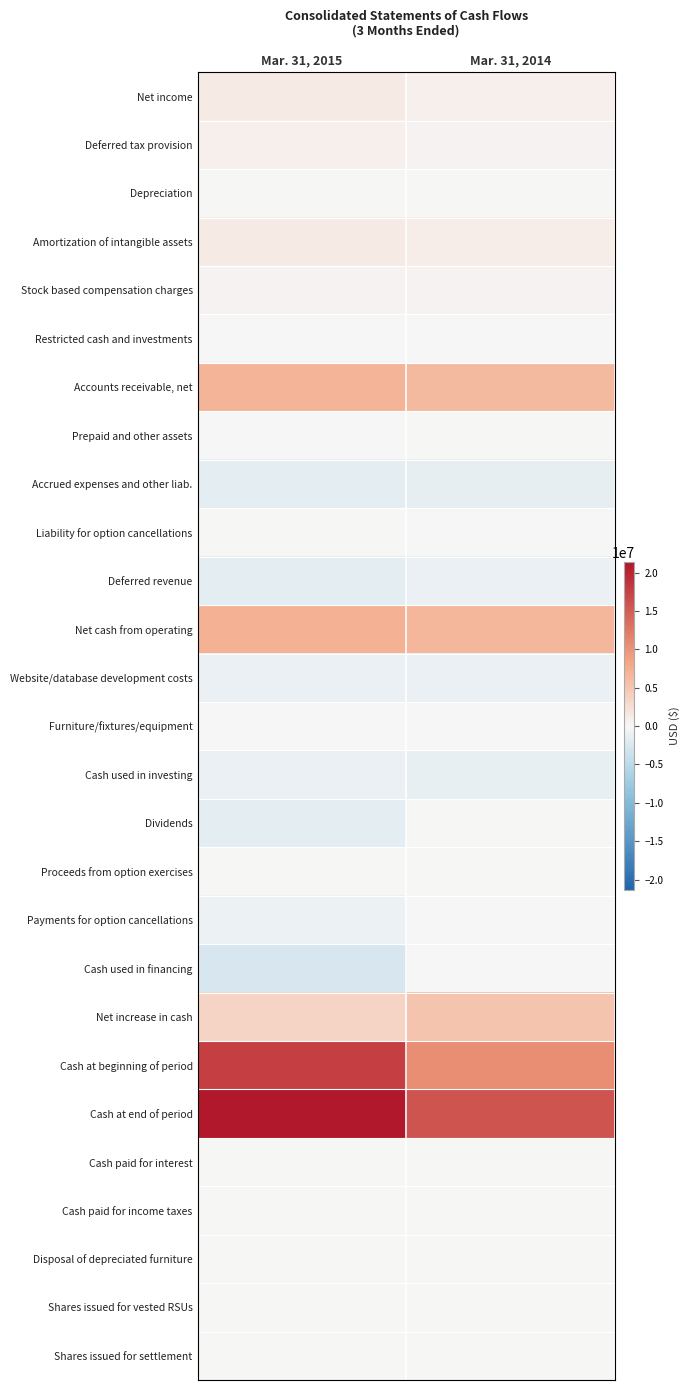

Reading right to left, what are all the values shown in this chart?

Net income: Mar. 31, 2014=669102	Mar. 31, 2015=1222016
Deferred tax provision: Mar. 31, 2014=370000	Mar. 31, 2015=709000
Depreciation: Mar. 31, 2014=91760	Mar. 31, 2015=105958
Amortization of intangible assets: Mar. 31, 2014=1153077	Mar. 31, 2015=1221190
Stock based compensation charges: Mar. 31, 2014=447969	Mar. 31, 2015=446244
Restricted cash and investments: Mar. 31, 2014=-133	Mar. 31, 2015=-131
Accounts receivable, net: Mar. 31, 2014=6262413	Mar. 31, 2015=6855043
Prepaid and other assets: Mar. 31, 2014=575	Mar. 31, 2015=-117523
Accrued expenses and other liab.: Mar. 31, 2014=-1407703	Mar. 31, 2015=-1593205
Liability for option cancellations: Mar. 31, 2014=-12850	Mar. 31, 2015=0
Deferred revenue: Mar. 31, 2014=-1033156	Mar. 31, 2015=-1568506
Net cash from operating: Mar. 31, 2014=6541054	Mar. 31, 2015=7280086
Website/database development costs: Mar. 31, 2014=-1078270	Mar. 31, 2015=-1082189
Furniture/fixtures/equipment: Mar. 31, 2014=-103144	Mar. 31, 2015=-58452
Cash used in investing: Mar. 31, 2014=-1181414	Mar. 31, 2015=-1140641
Dividends: Mar. 31, 2014=0	Mar. 31, 2015=-1581639
Proceeds from option exercises: Mar. 31, 2014=0	Mar. 31, 2015=56250
Payments for option cancellations: Mar. 31, 2014=-131778	Mar. 31, 2015=-992971
Cash used in financing: Mar. 31, 2014=-131778	Mar. 31, 2015=-2518360
Net increase in cash: Mar. 31, 2014=5227862	Mar. 31, 2015=3621085
Cash at beginning of period: Mar. 31, 2014=10559899	Mar. 31, 2015=17745077
Cash at end of period: Mar. 31, 2014=15787761	Mar. 31, 2015=21366162
Cash paid for interest: Mar. 31, 2014=6389	Mar. 31, 2015=6389
Cash paid for income taxes: Mar. 31, 2014=37121	Mar. 31, 2015=164700
Disposal of depreciated furniture: Mar. 31, 2014=35599	Mar. 31, 2015=45286
Shares issued for vested RSUs: Mar. 31, 2014=2893	Mar. 31, 2015=1297
Shares issued for settlement: Mar. 31, 2014=811	Mar. 31, 2015=0